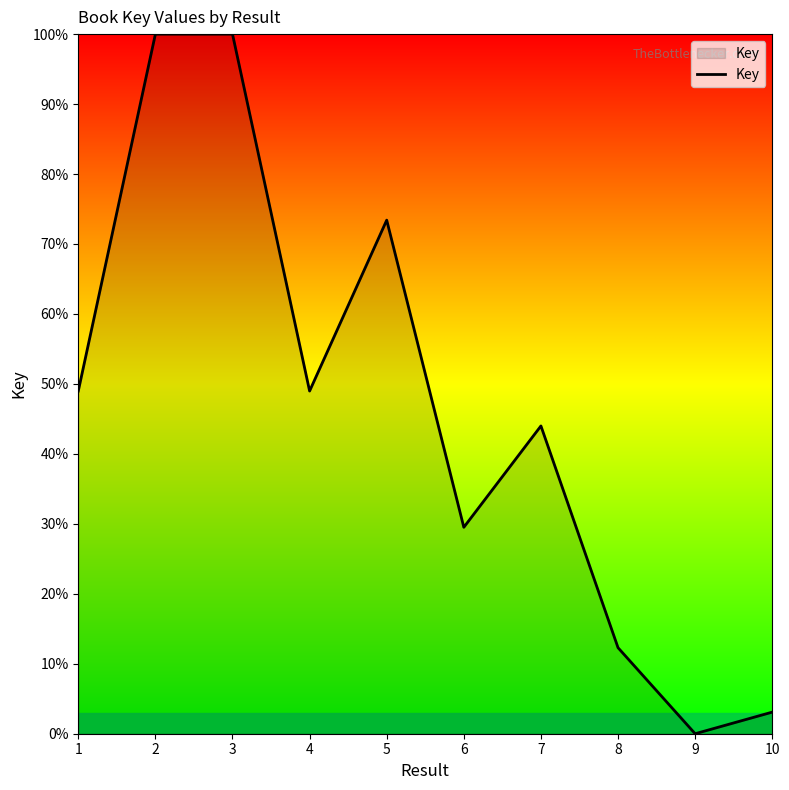

Approximately how many times larger is the value at 4 compared to 8?

4.0